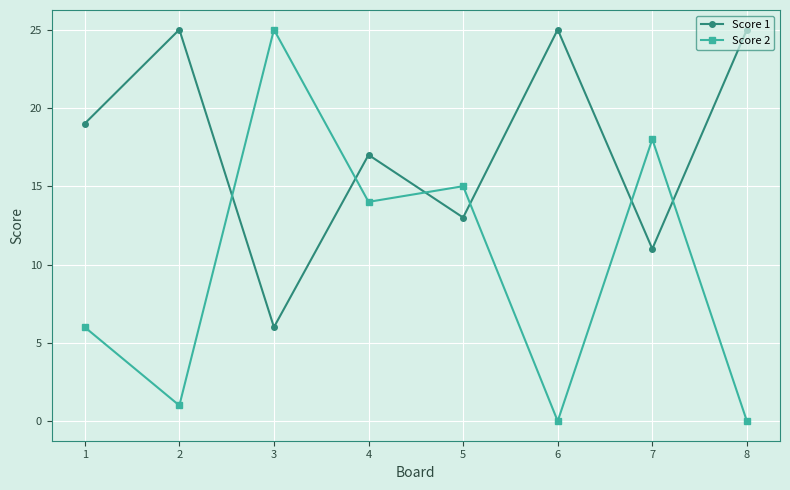

Rank the series by their average value, from lowest to highest.

Score 2, Score 1